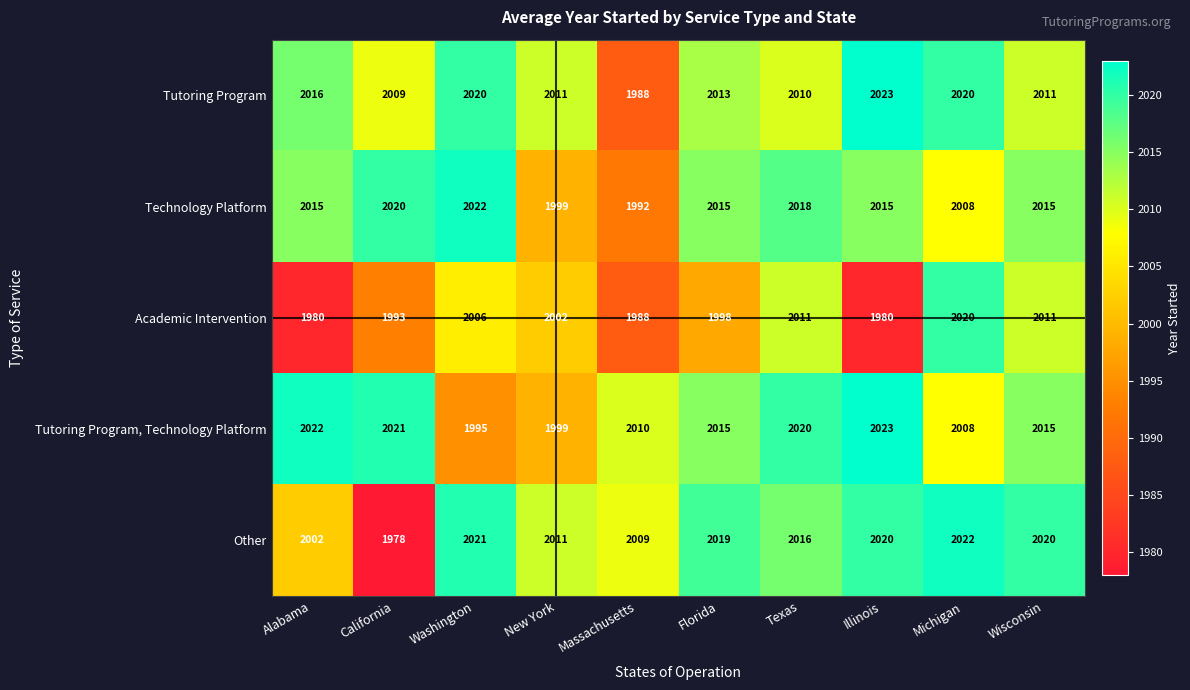

What value does the Tutoring Program, Technology Platform series have at Alabama, to the nearest 10?

2020